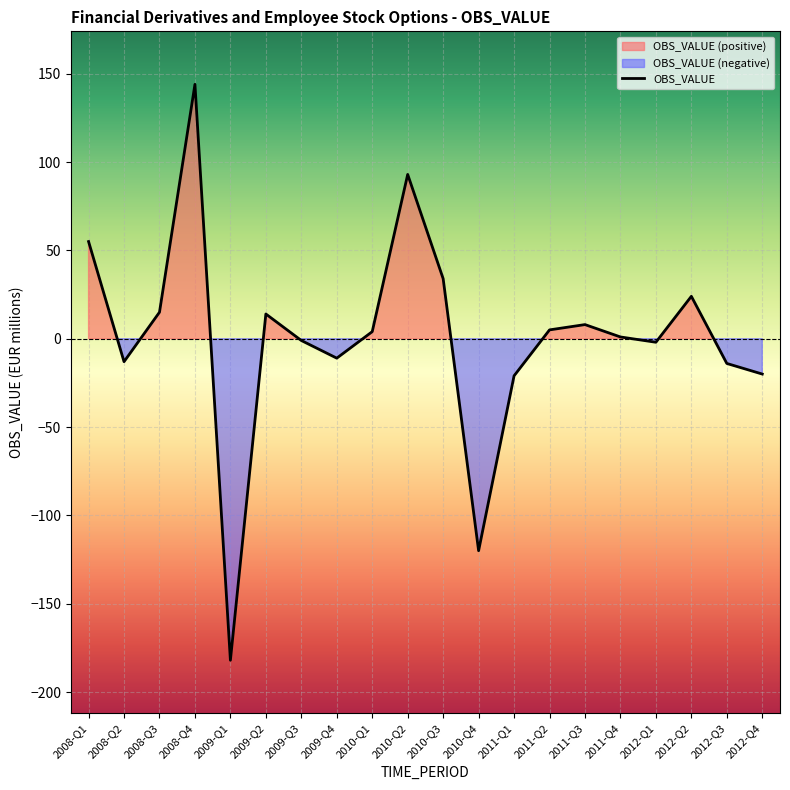

What is the sum of the values at 2010-Q4 and 2009-Q1?

-302